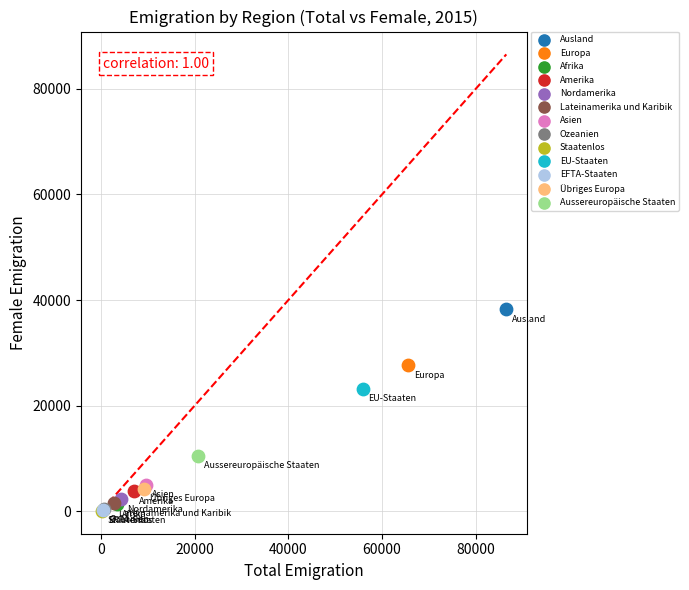

What are all the series names shown in the legend?

Ausland, Europa, Afrika, Amerika, Nordamerika, Lateinamerika und Karibik, Asien, Ozeanien, Staatenlos, EU-Staaten, EFTA-Staaten, Übriges Europa, Aussereuropäische Staaten